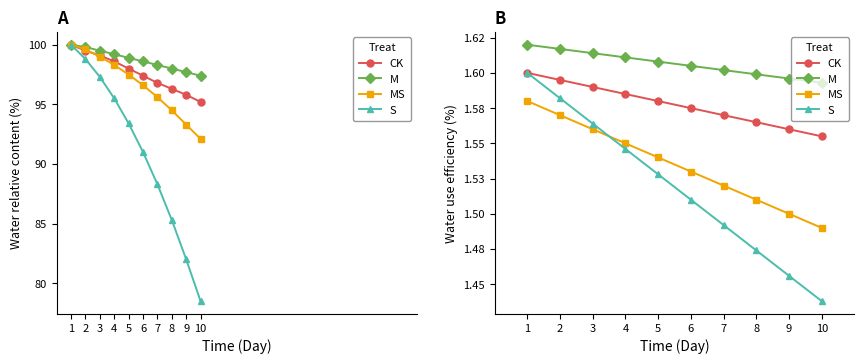

Count the CK values in the range 1 to 2.

10